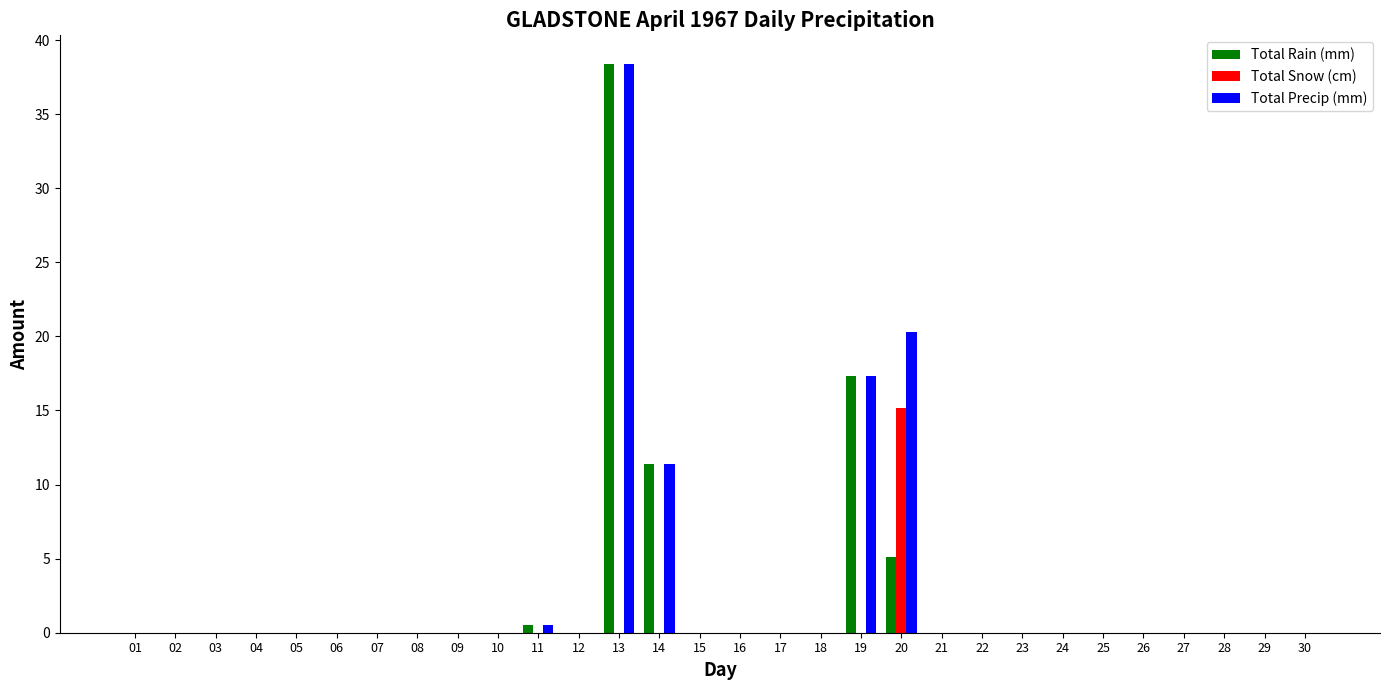

How many groups of bars are there?

30